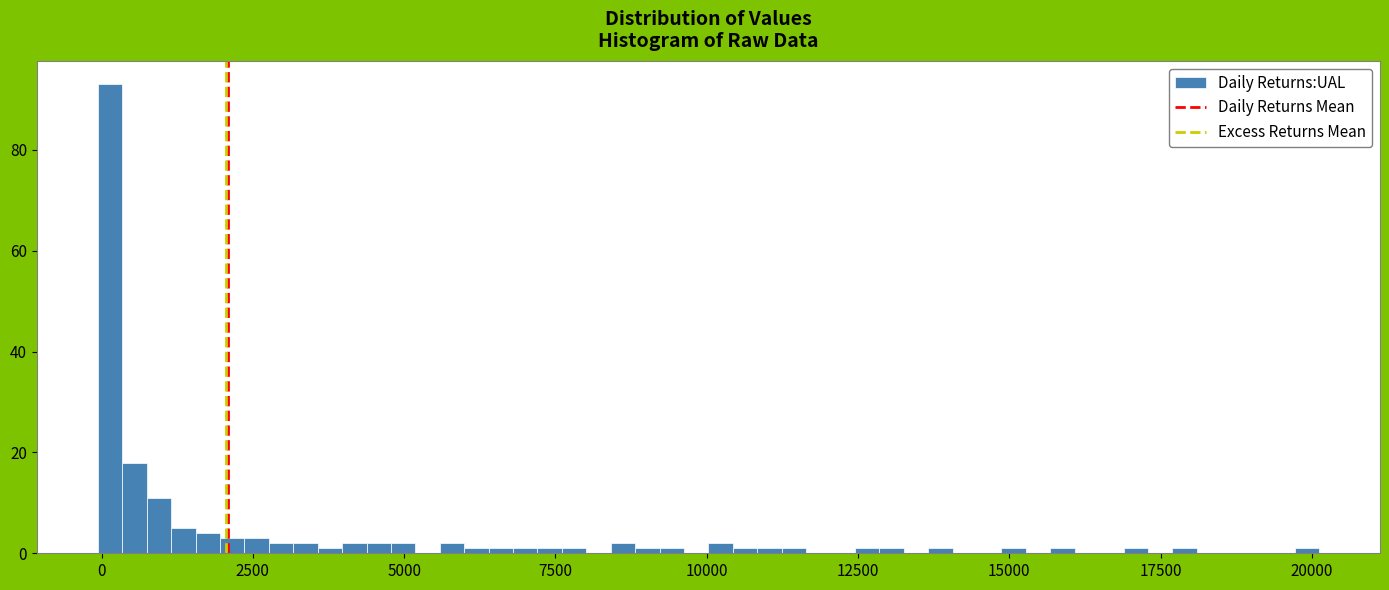

Read against the x-axis, roughly where is the centre of the tallest bar?

0